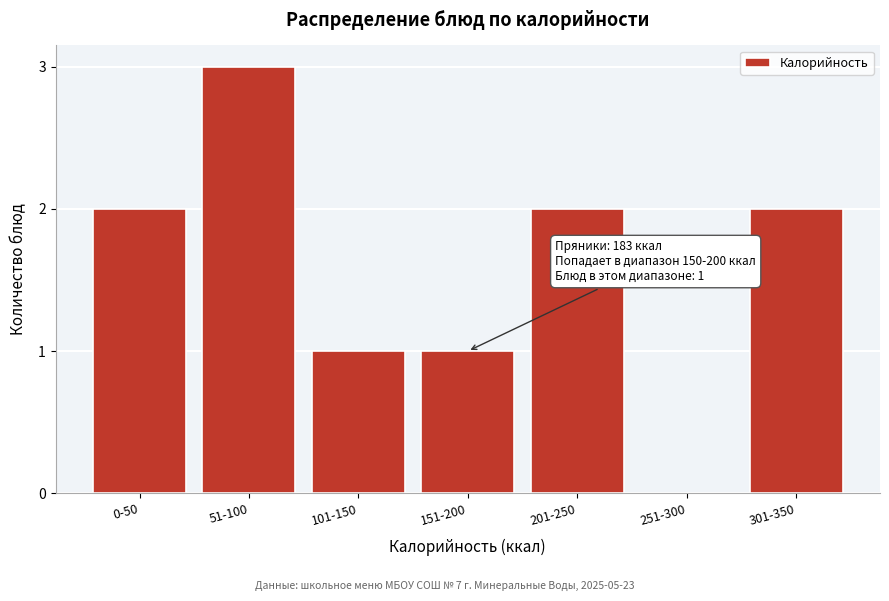

Reading left to right, transcribe all the data shown in this chart.

0-50=2	51-100=3	101-150=1	151-200=1	201-250=2	251-300=0	301-350=2